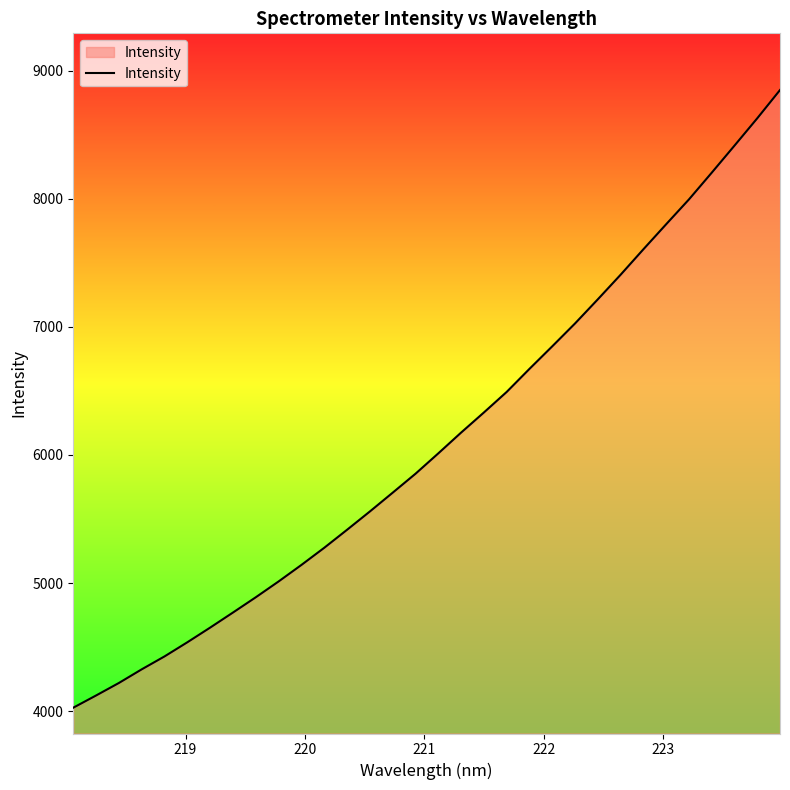

Does the chart display data point markers on the line(s)?

No